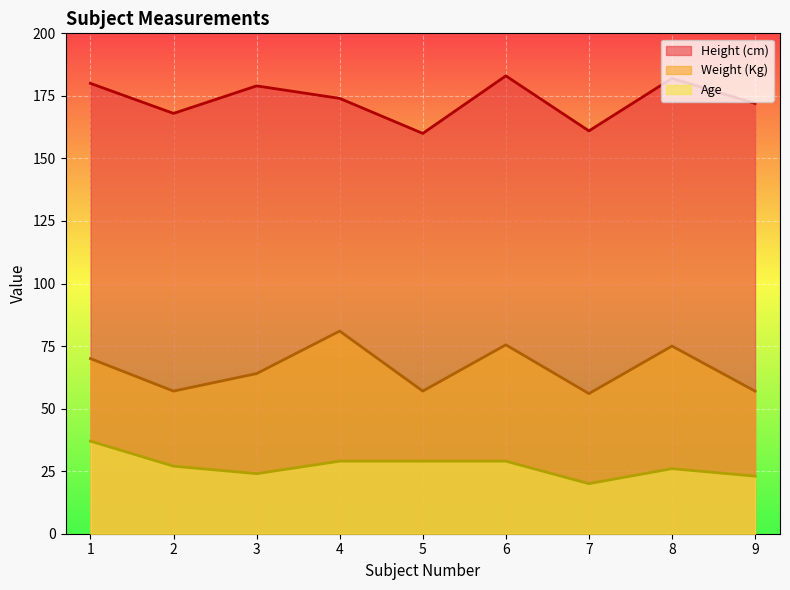

Which category has the lowest value across all series?

7